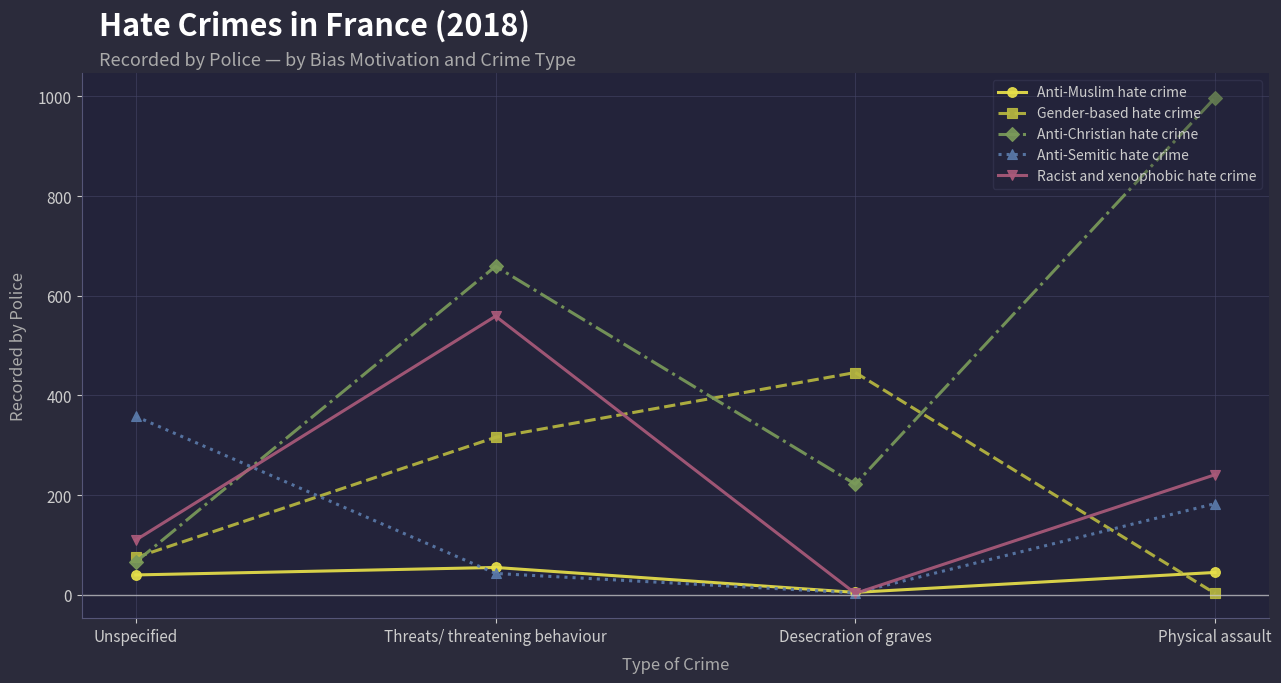

What is the difference between the maximum and second lowest values in the Racist and xenophobic hate crime series?

449